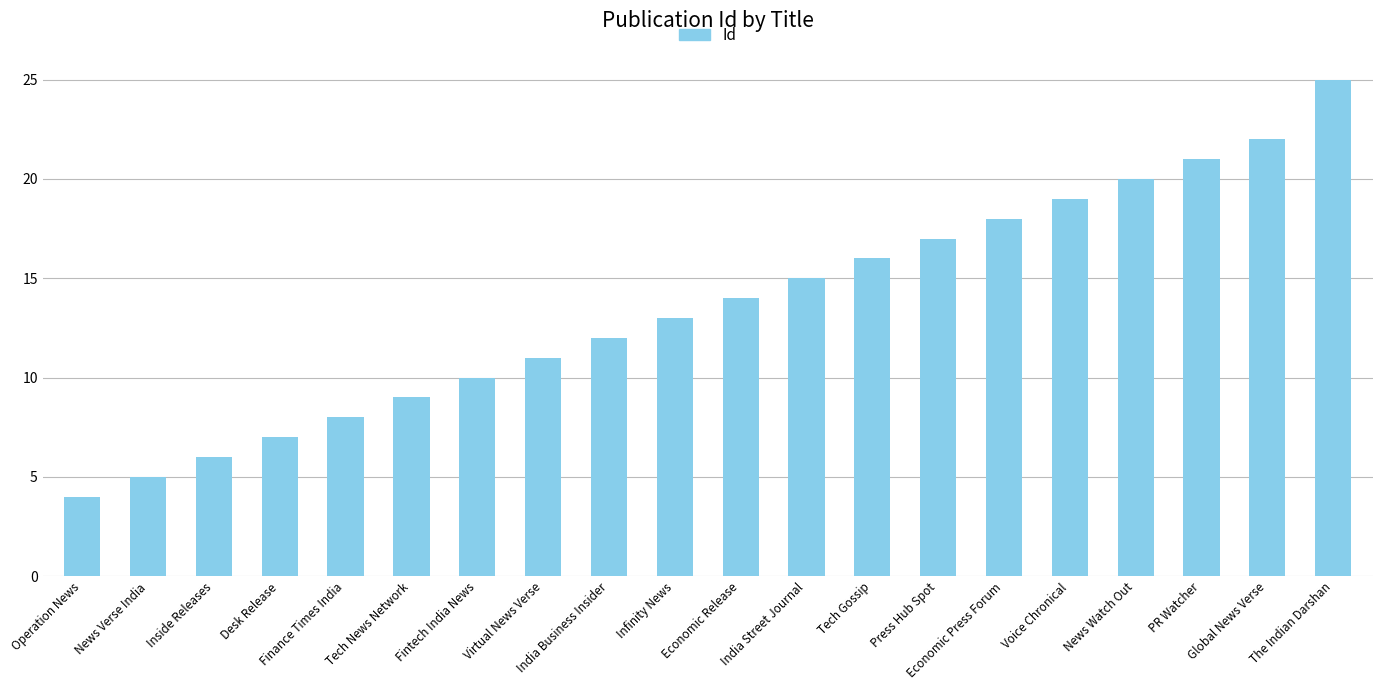

Does the chart contain stacked bars?

No